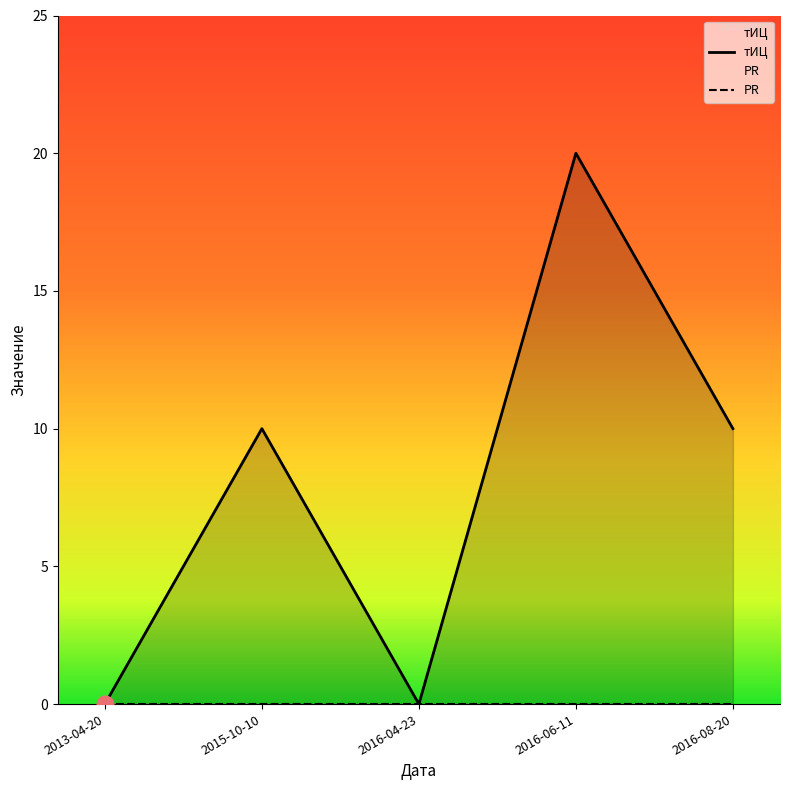

What is the difference between the values at 2016-06-11 and 2013-04-20?

20